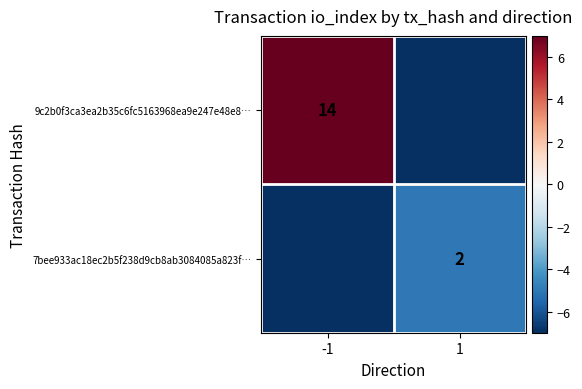

True or false: 9c2b0f3ca3ea2b35c6fc5163968ea9e247e48e8… has a value of 14 at -1.

True